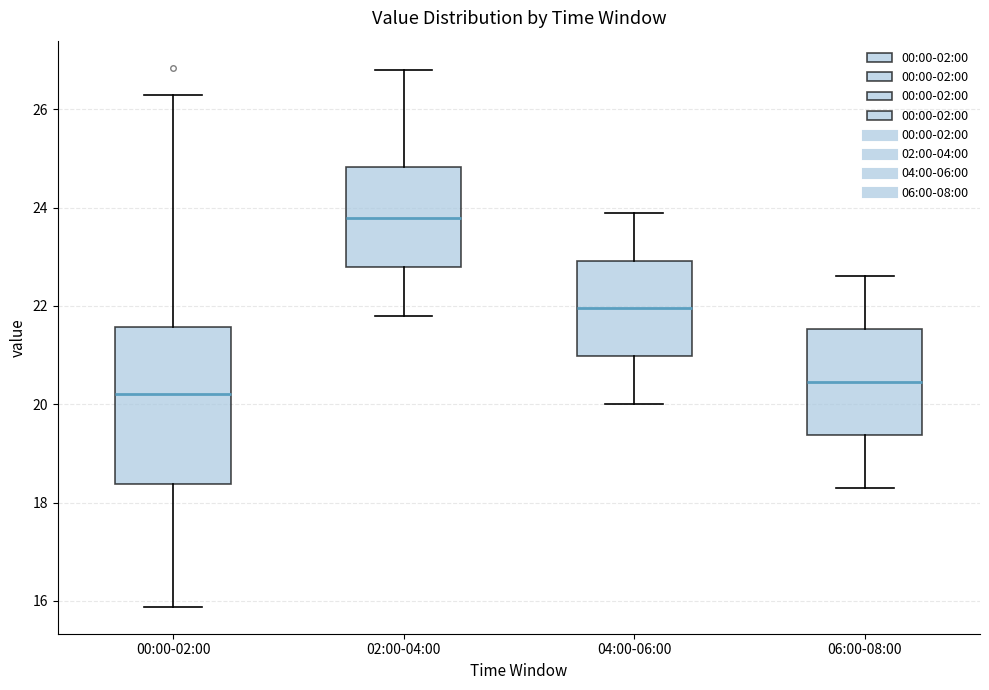

Reading left to right, transcribe this box plot: for each box, give where its median line is, the range the box spans, and where its two whiskers end, as read against the y-axis. The values are not printed on the chart, so give them approximately, as read against the axis.

00:00-02:00: median 20.2, box 18.4 to 21.6, whiskers 15.8 to 26.4
02:00-04:00: median 23.8, box 22.8 to 24.8, whiskers 21.8 to 26.8
04:00-06:00: median 22.0, box 21.0 to 23.0, whiskers 20.0 to 24.0
06:00-08:00: median 20.4, box 19.4 to 21.6, whiskers 18.4 to 22.6